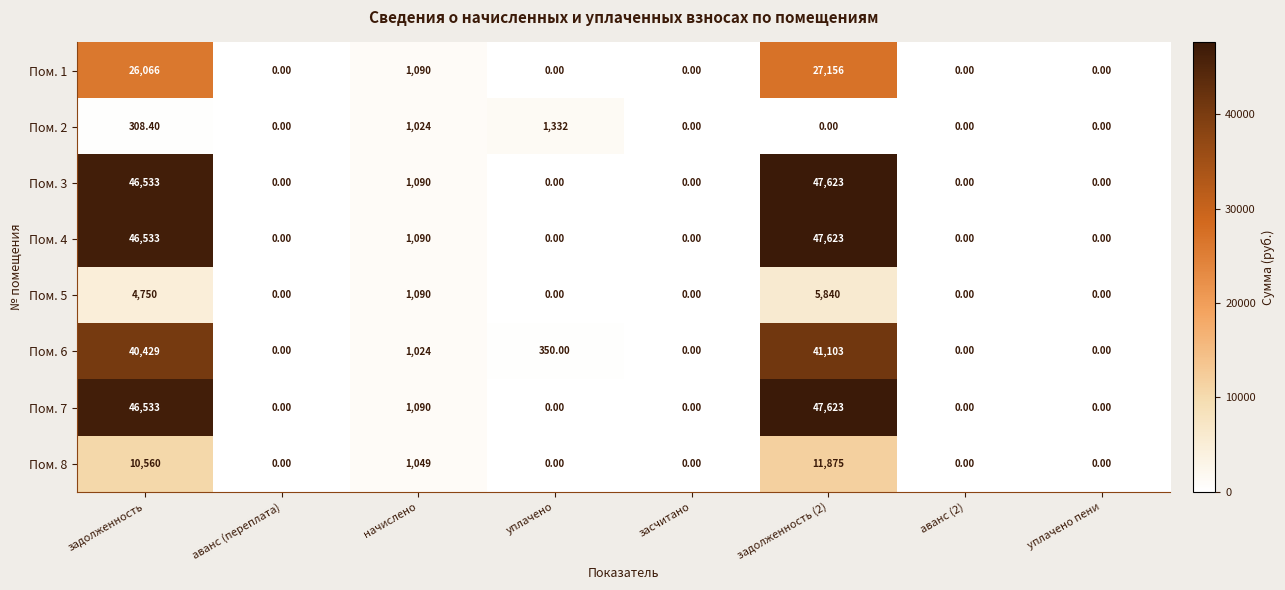

Where is Пом. 2 nearest to the value 666?

задолженность